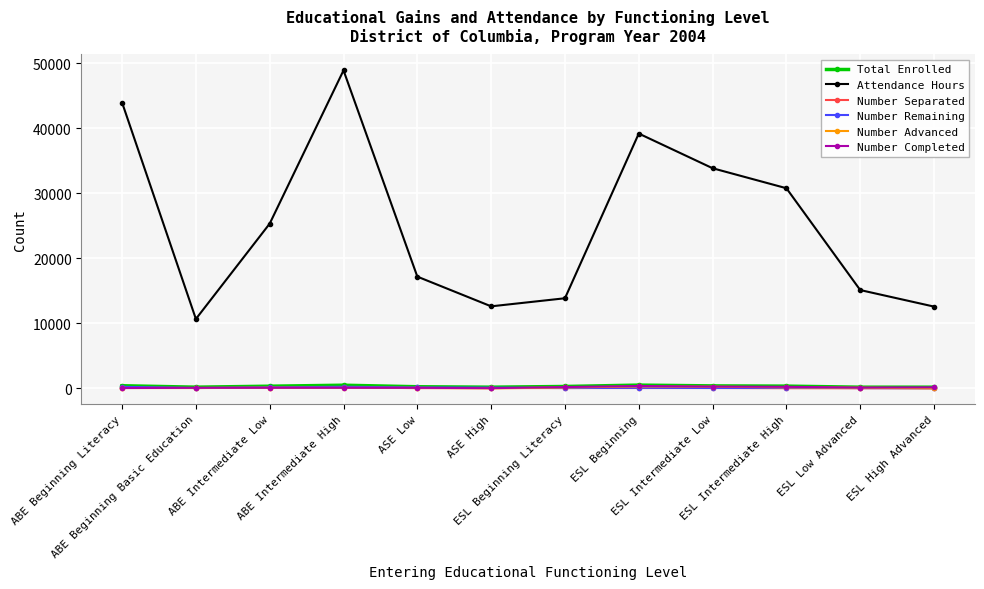

Does the chart have visible grid lines?

Yes